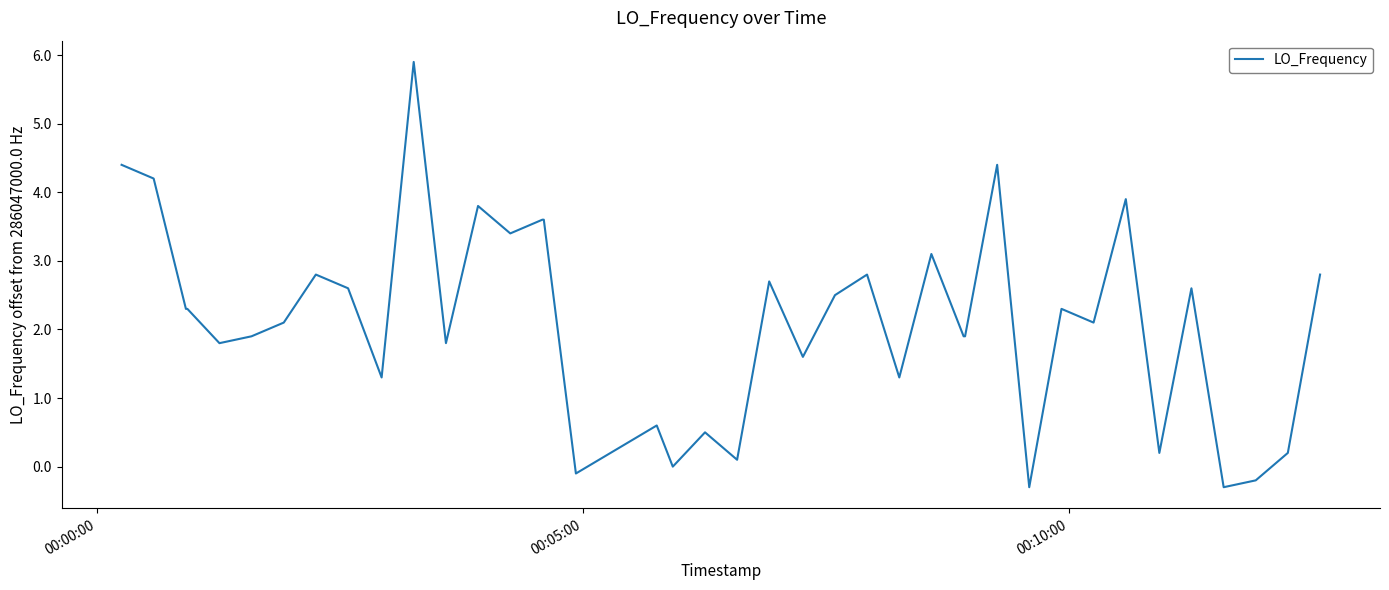

What is the greatest value displayed?

5.9